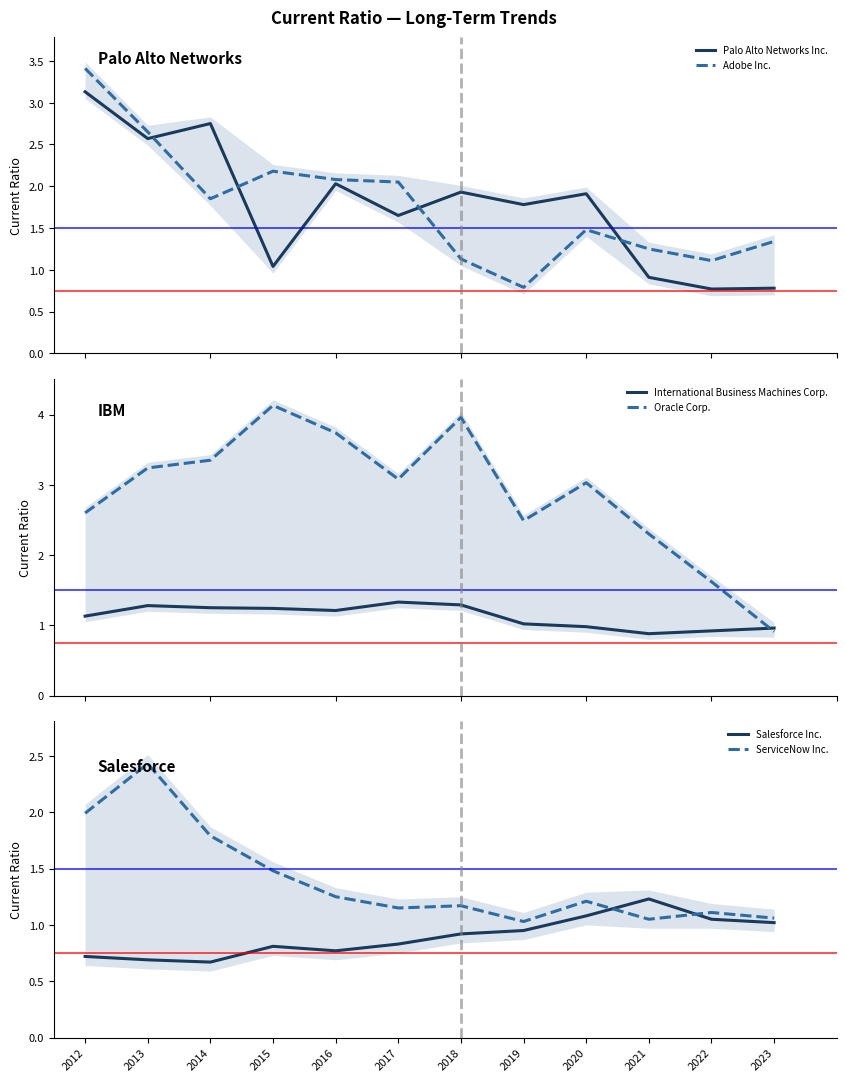

What is the difference between the highest and lowest values at 2019?

1.7